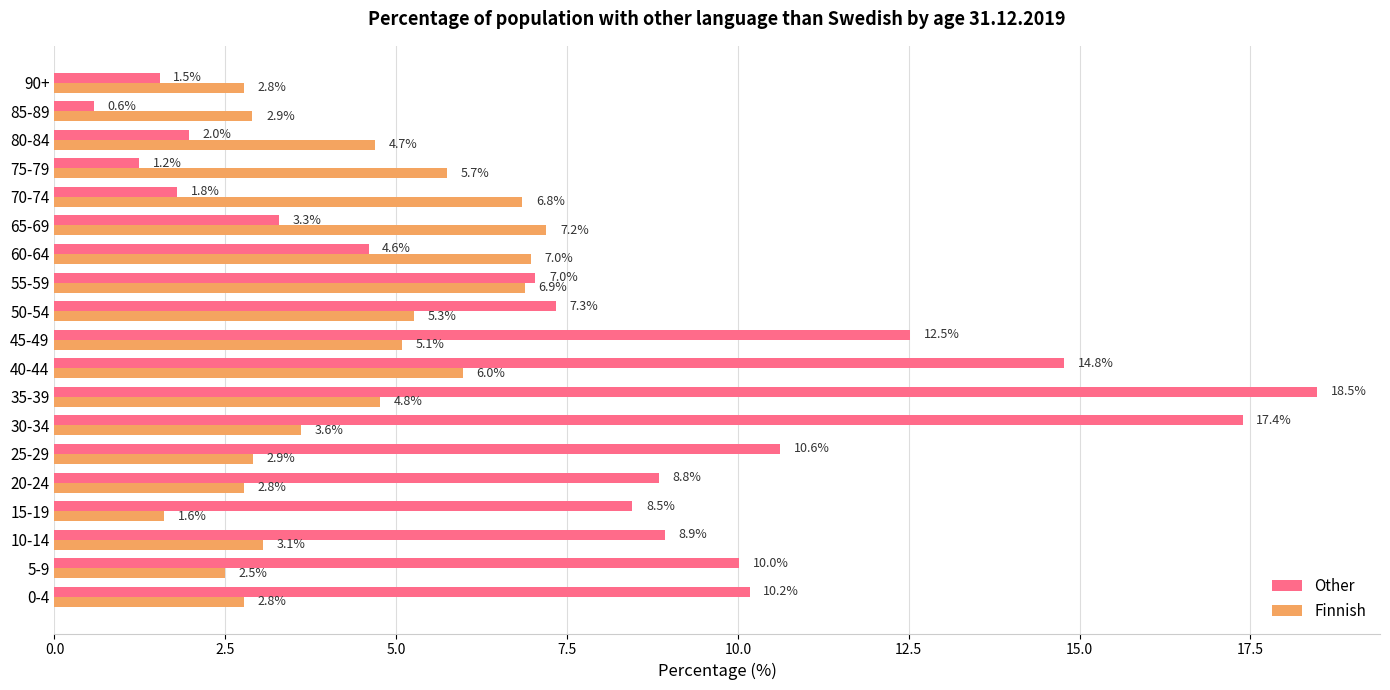

The value of Finnish at 25-29 is 1.4. True or false?

False